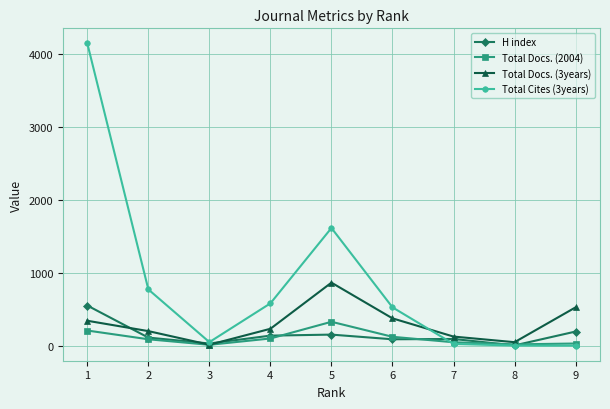

How many lines are shown in the chart?

4